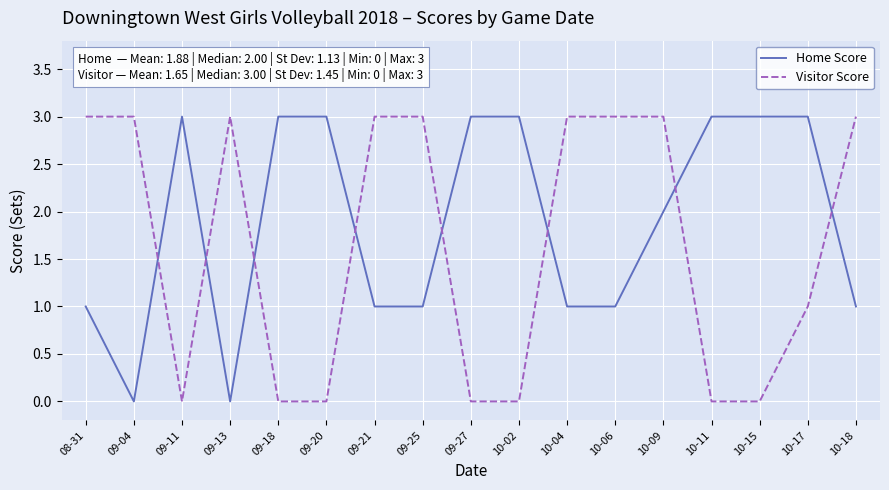

What is the highest value of the Home Score series?

3